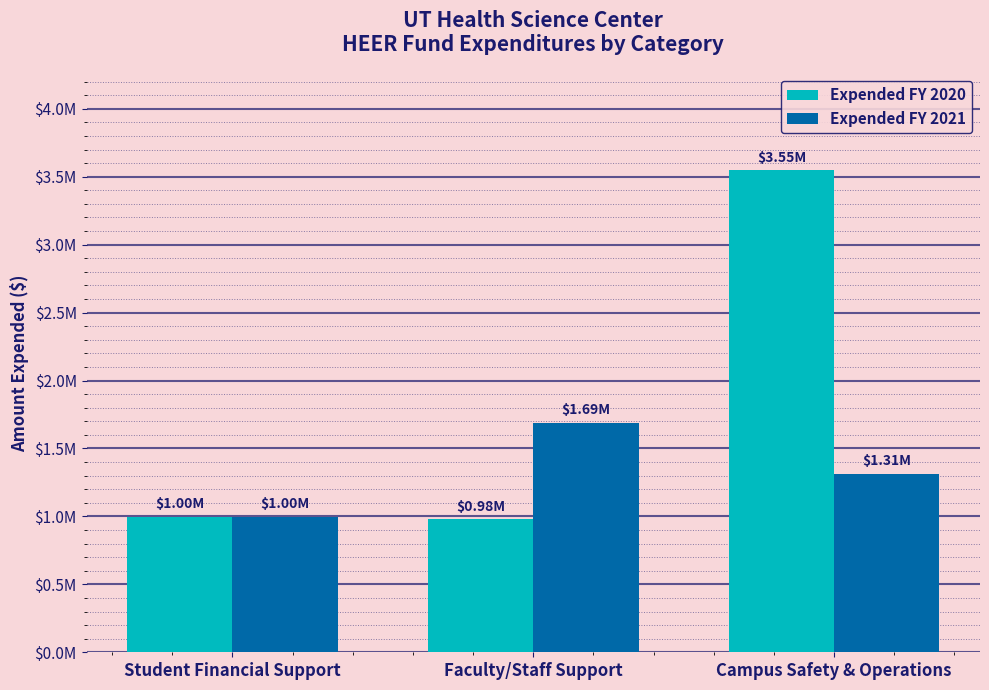

What is the label of the 3rd bar from the left?

Campus Safety & Operations